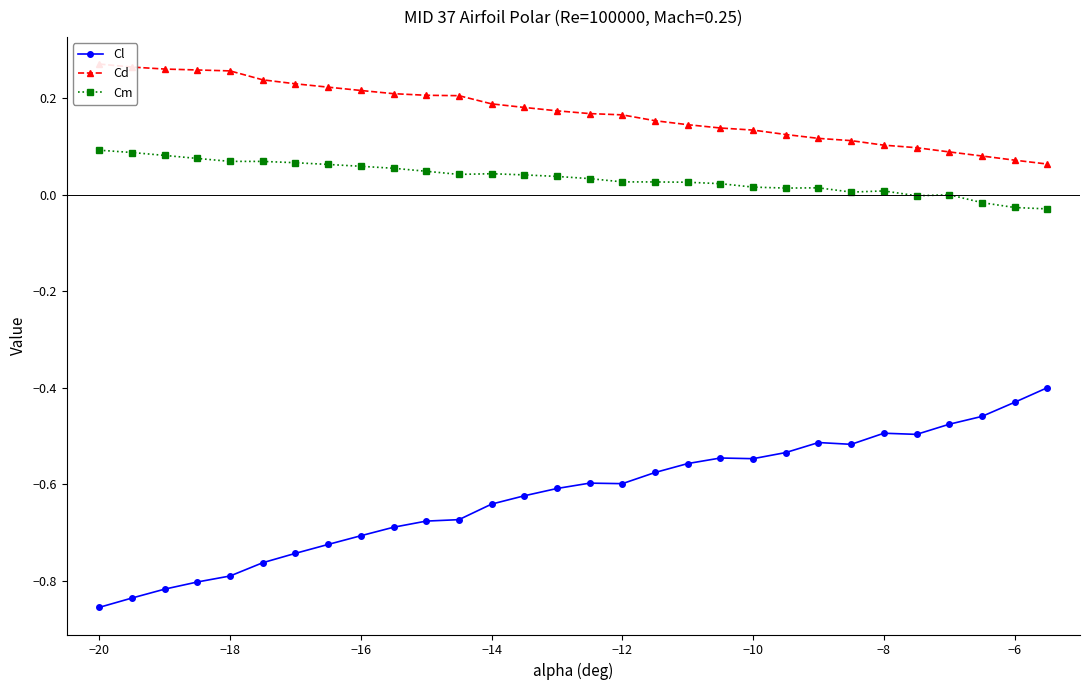

True or false: Cl and Cm cross at least once.

False